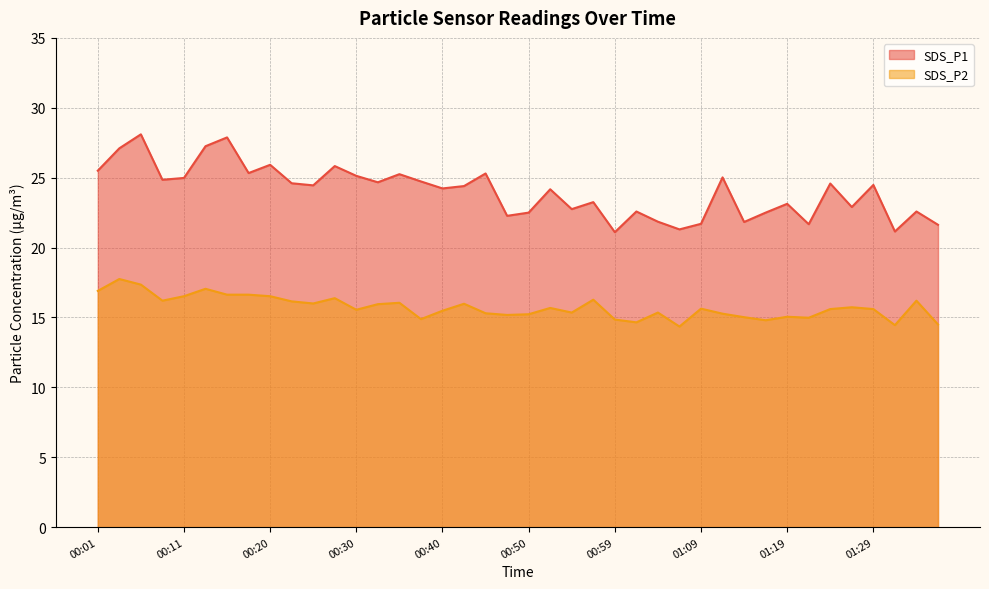

Count the number of categories in the chart.

40